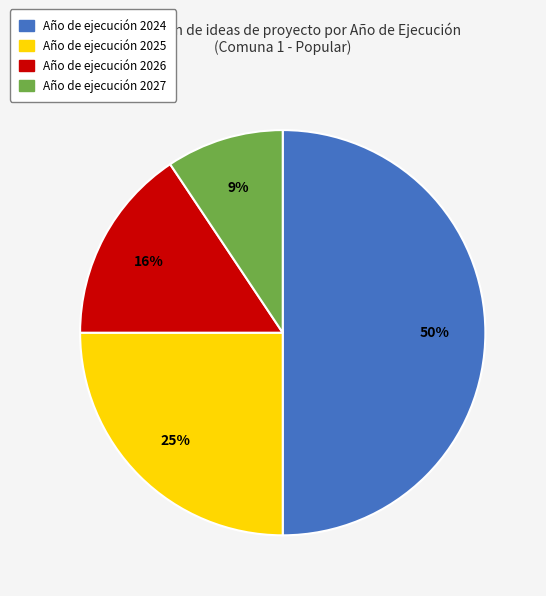

To the nearest percent, what is the difference between the largest and smallest slice percentages?

41%